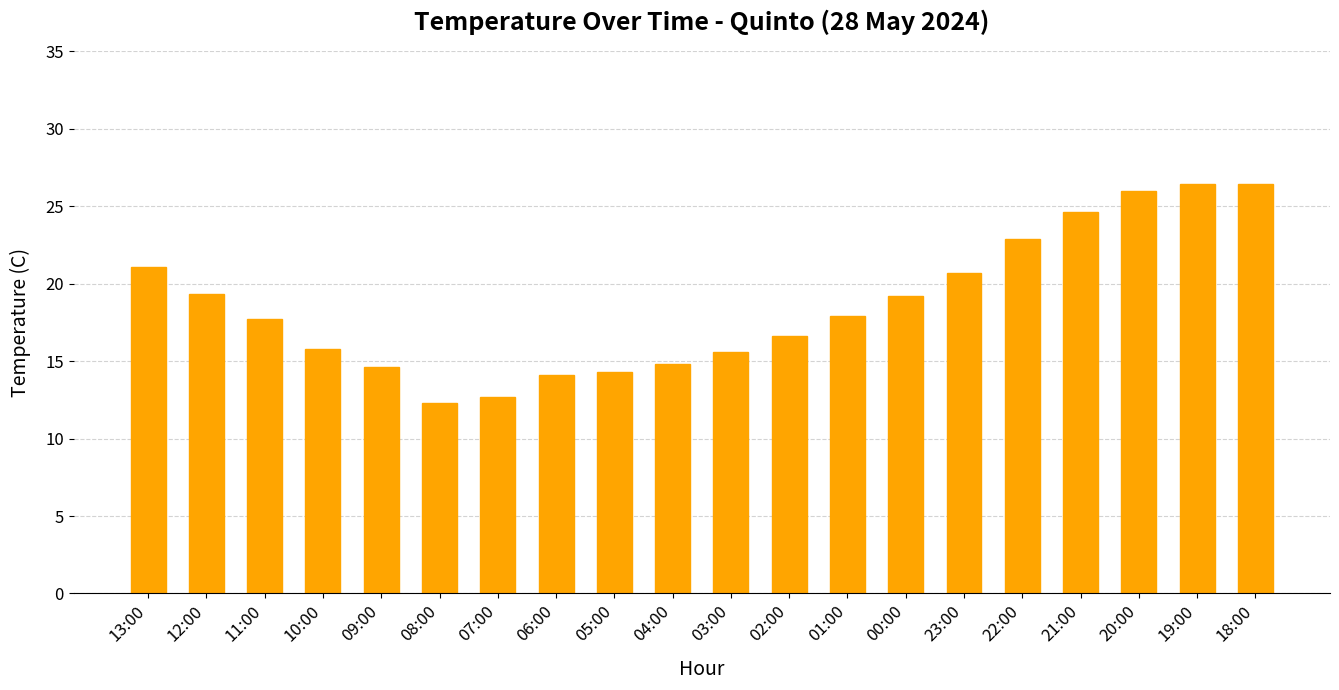

What is the label of the 3rd bar from the left?

11:00